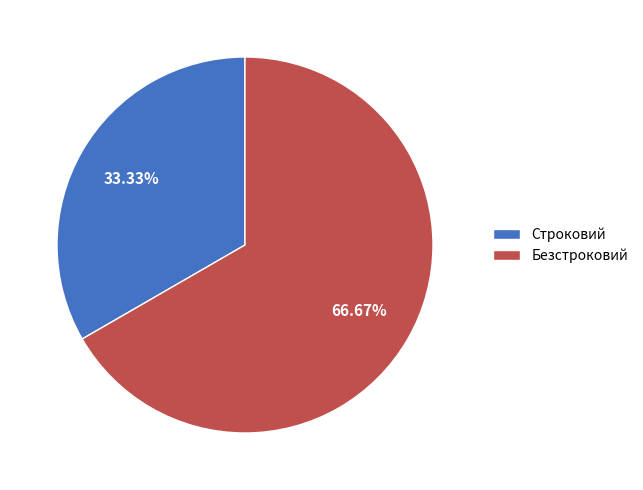

To the nearest percent, what is the combined percentage of Безстроковий and Строковий?

100%